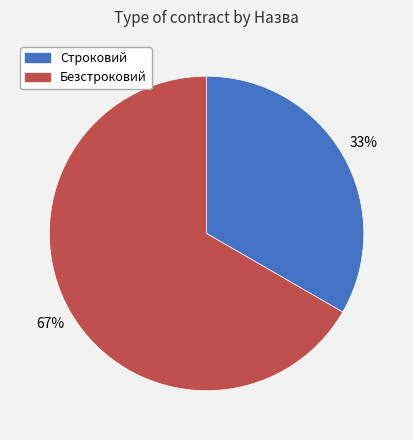

What is the ratio of the value at Безстроковий to the value at Строковий?

2.0